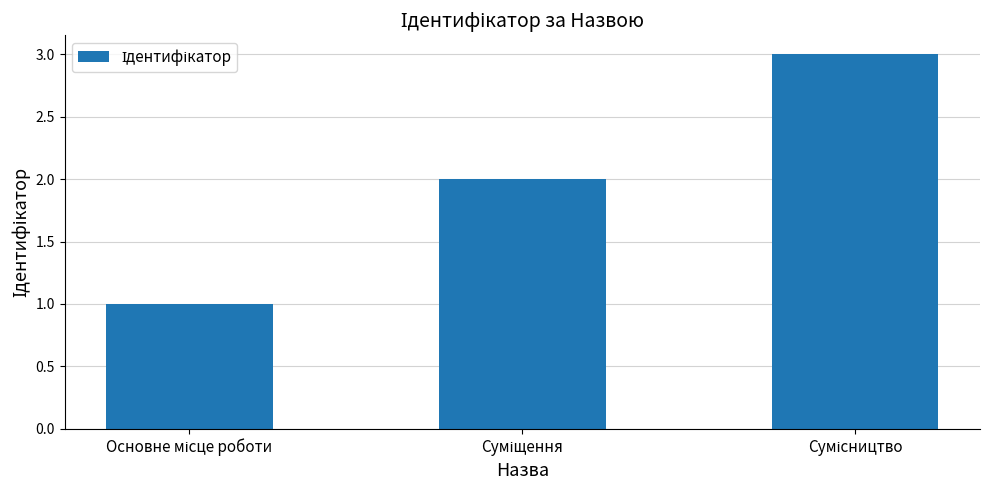

Reading left to right, list all the values displayed in this chart.

1	2	3